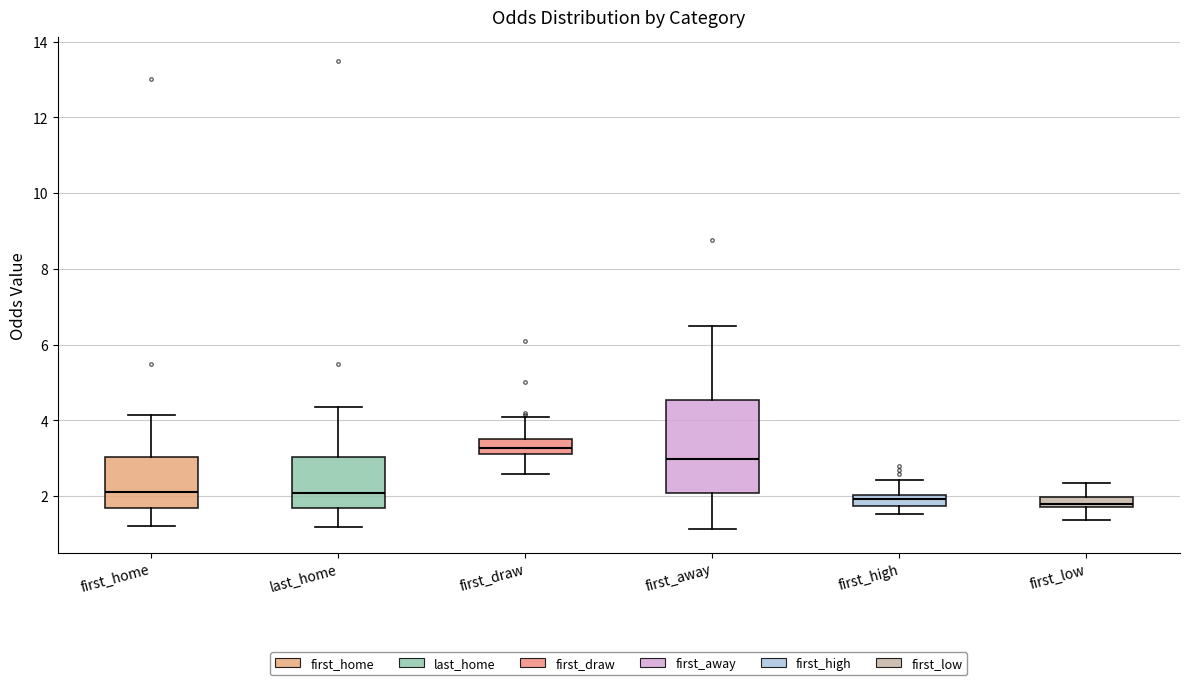

Which box's median line is the highest?

first_draw